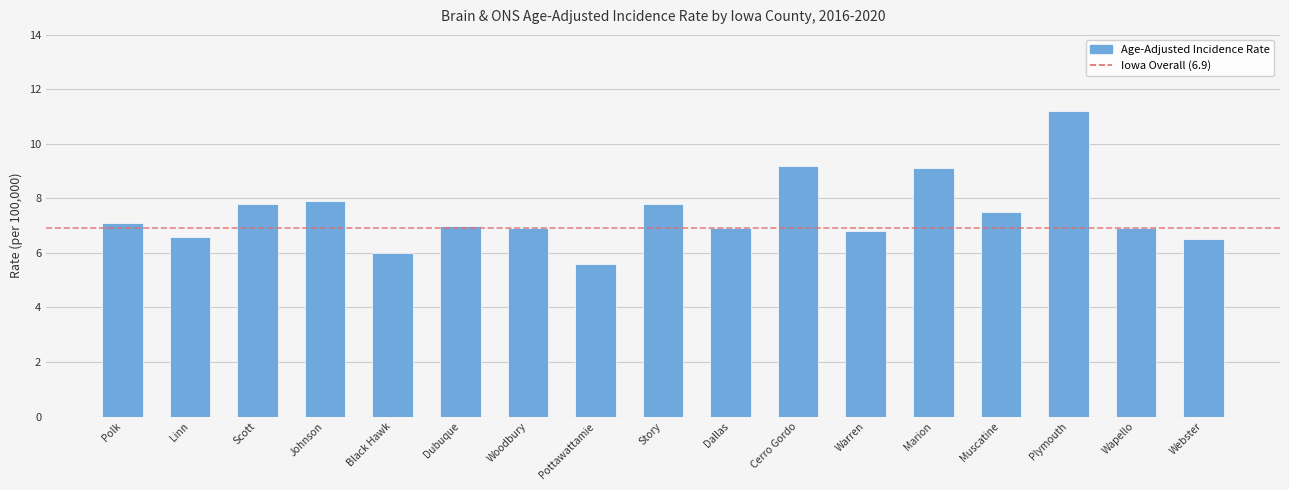

What is the label of the 10th bar from the left?

Dallas